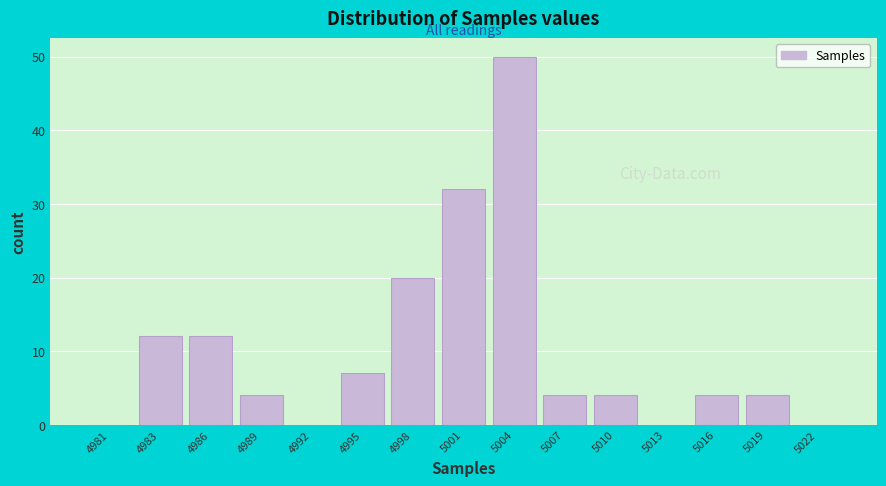

Reading right to left, extract all data points from this chart.

5022=0	5019=4	5016=4	5013=0	5010=4	5007=4	5004=50	5001=32	4998=20	4995=7	4992=0	4989=4	4986=12	4983=12	4981=0